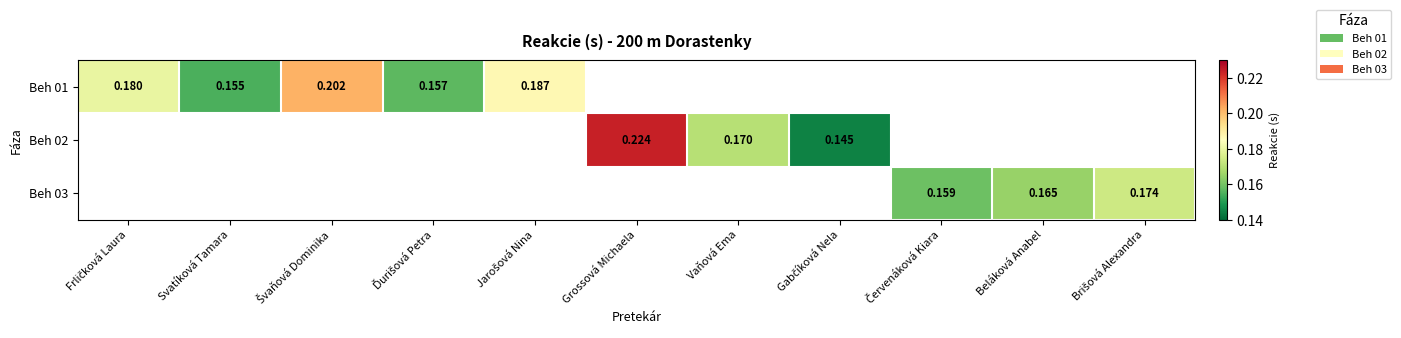

Which series changed the most between Švaňová Dominika and Ďurišová Petra?

Beh 01